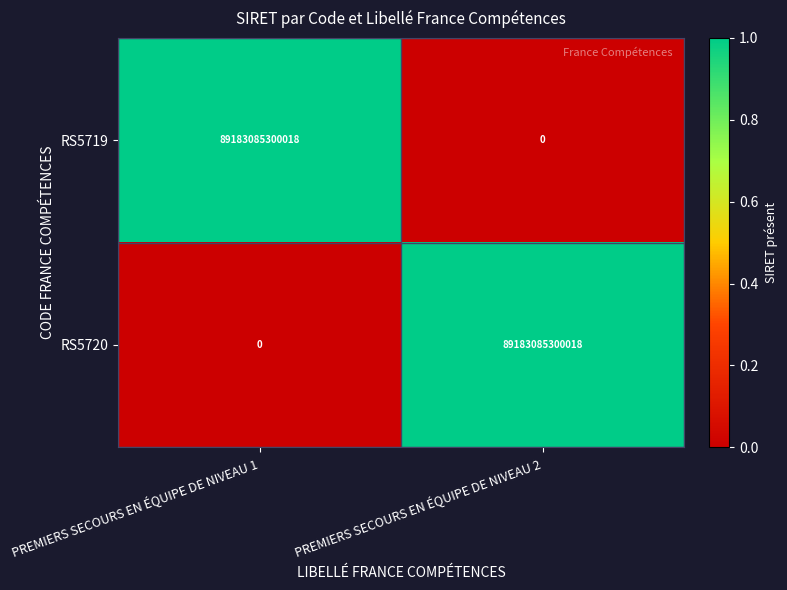

True or false: RS5720 has a value of 0 at PREMIERS SECOURS EN ÉQUIPE DE NIVEAU 1.

True